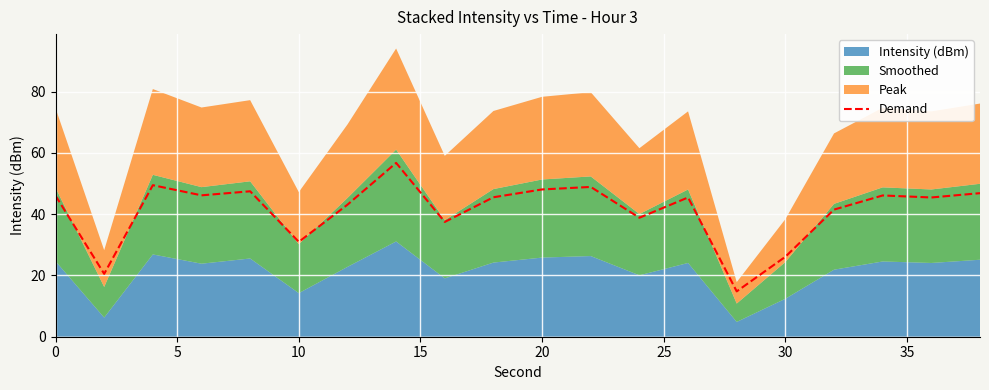

What is the highest value of the Demand series?

56.8